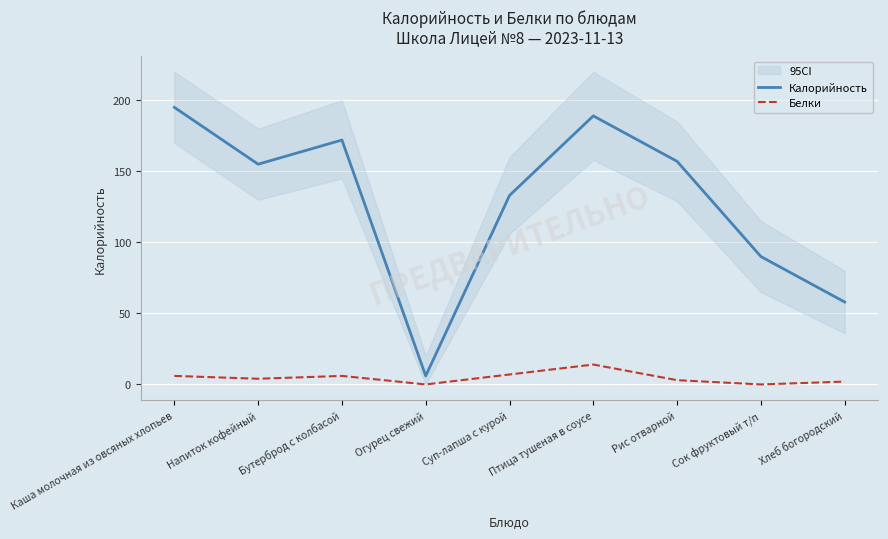

True or false: Белки and Калорийность intersect in this chart.

False